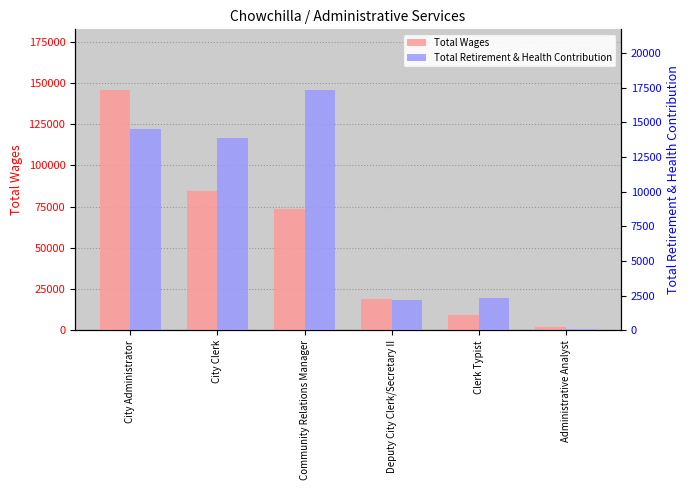

How many data points in Total Retirement & Health Contribution are above 13901?

2